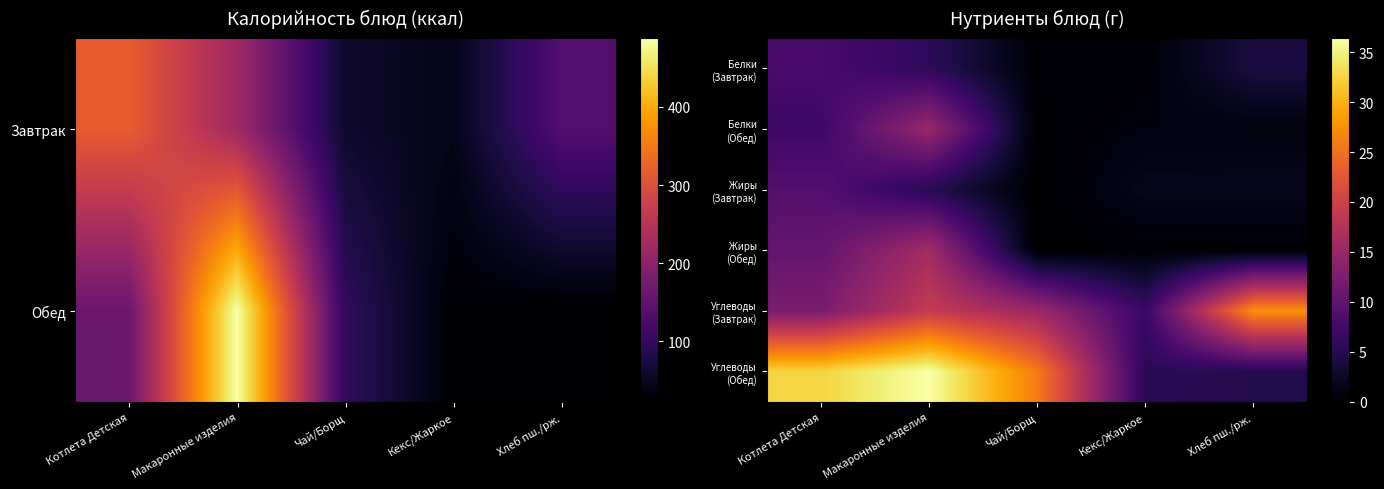

What is the sum of the Белки (Завтрак) values at Котлета Детская and Макаронные изделия?

13.7